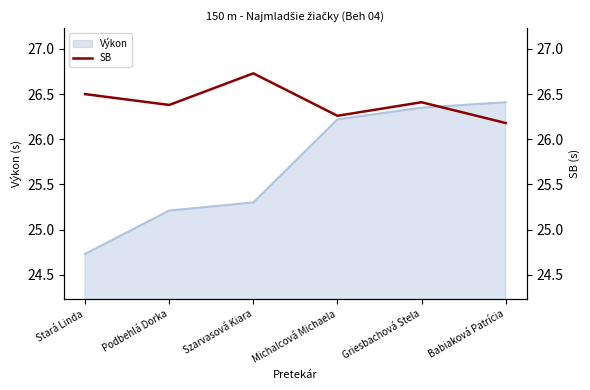

The value of Výkon at Szarvasová Kiara is 25.3. True or false?

True